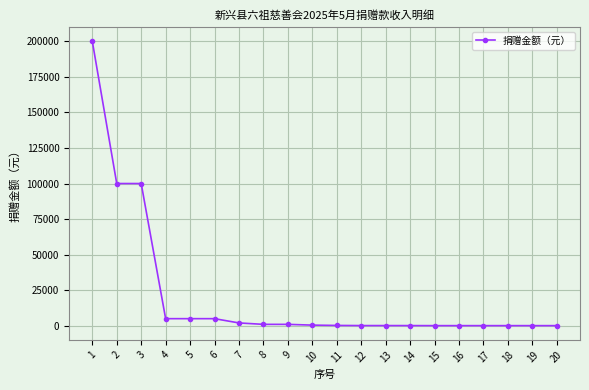

What is the difference between the maximum and minimum values?

199900.0